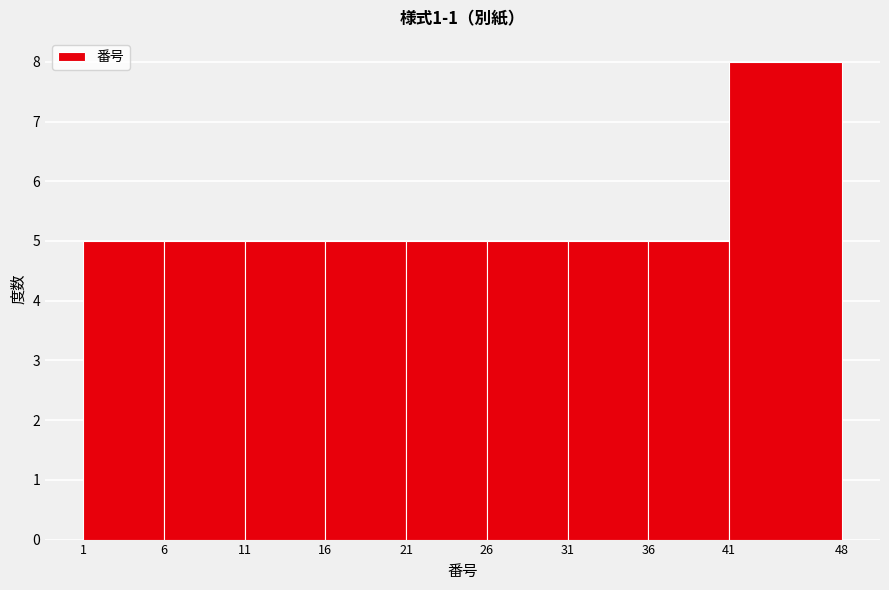

Reading left to right, list every bar in this chart as the range it spans on the x-axis followed by its height. The values are not printed on the chart, so give them approximately, as read against the axis.

1 to 6: 5
6 to 11: 5
11 to 16: 5
16 to 21: 5
21 to 26: 5
26 to 31: 5
31 to 36: 5
36 to 41: 5
41 to 48: 8